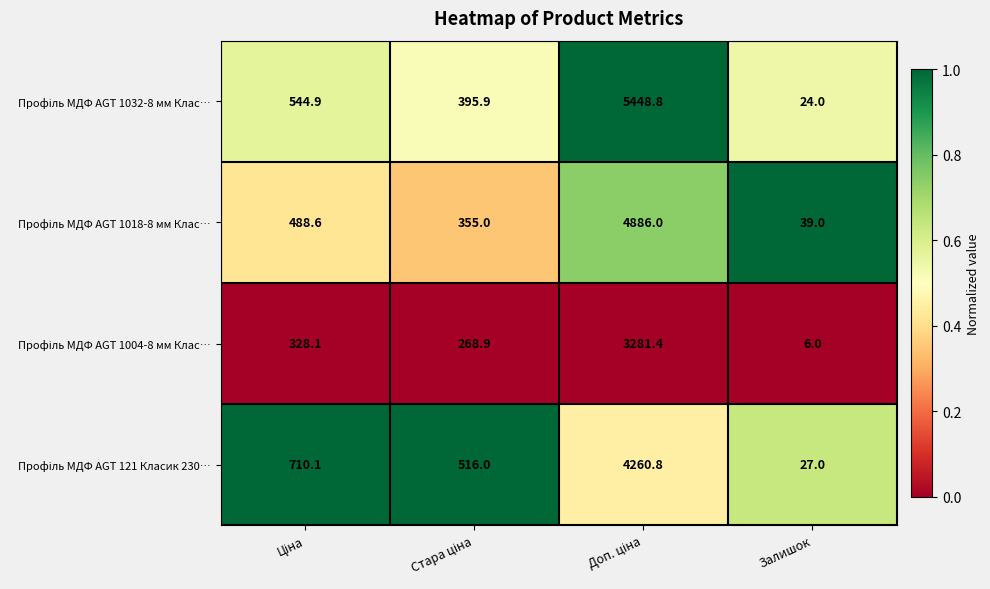

Which category has the lowest value across all series?

Залишок